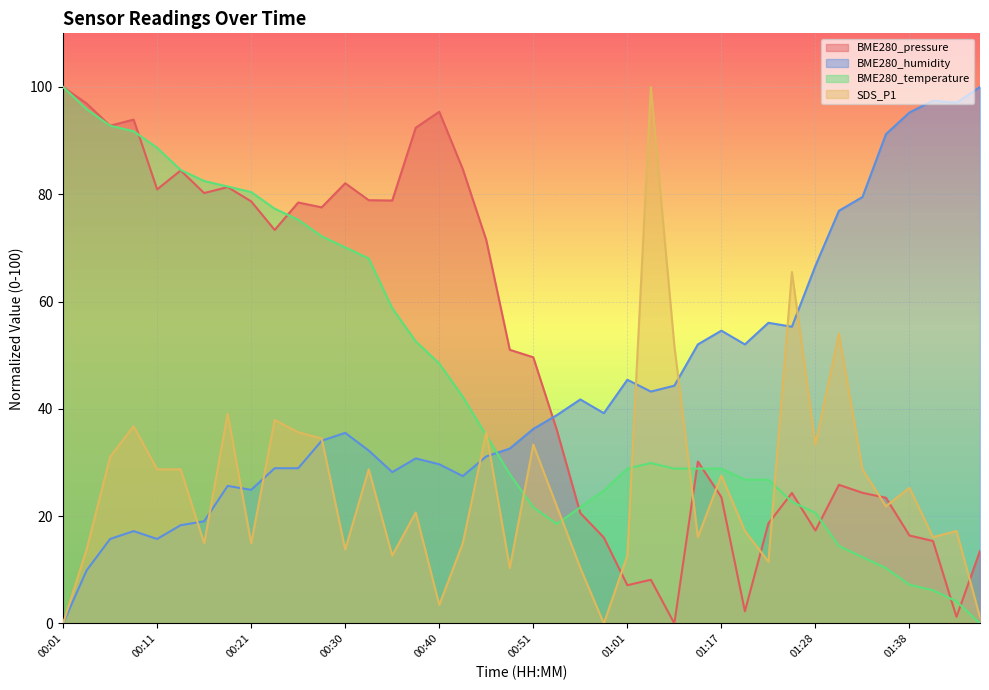

Which series ends up on top after the final intersection of SDS_P1 and BME280_pressure?

BME280_pressure